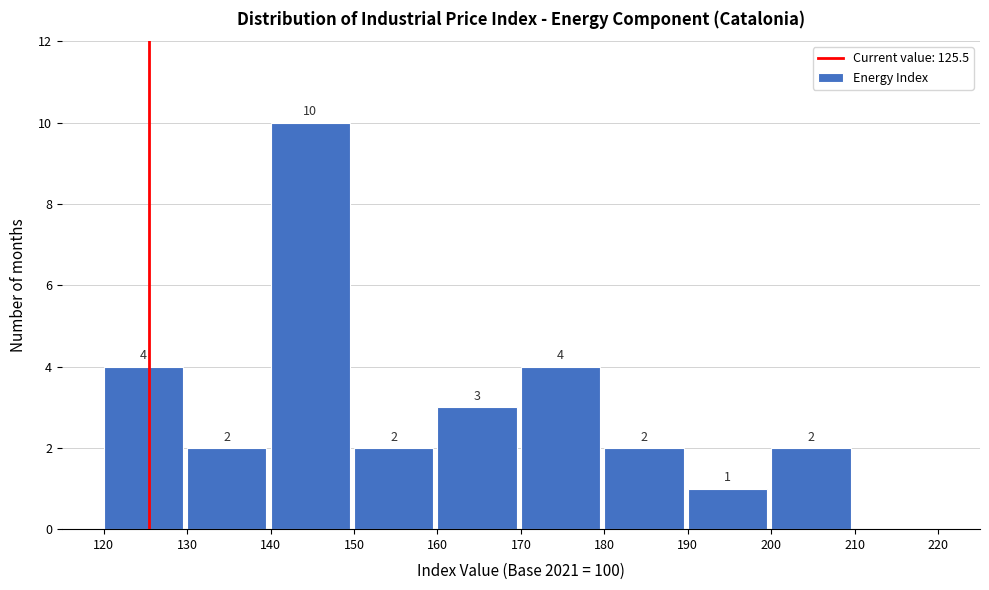

Which range on the x-axis has the tallest bar?

140 to 150